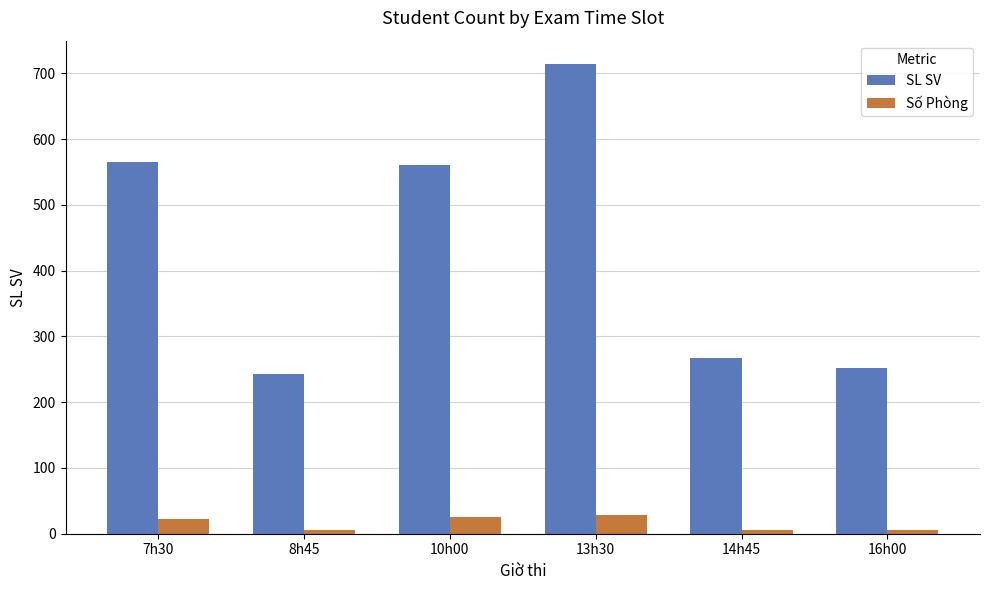

List the series in order of their overall mean, lowest first.

Số Phòng, SL SV